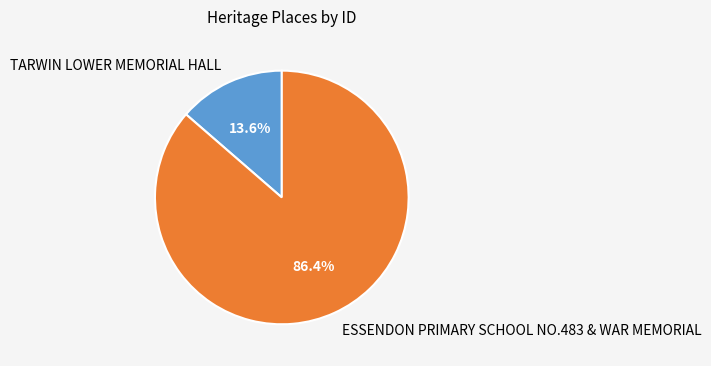

To the nearest percent, what portion does ESSENDON PRIMARY SCHOOL NO.483 & WAR MEMORIAL represent?

86%